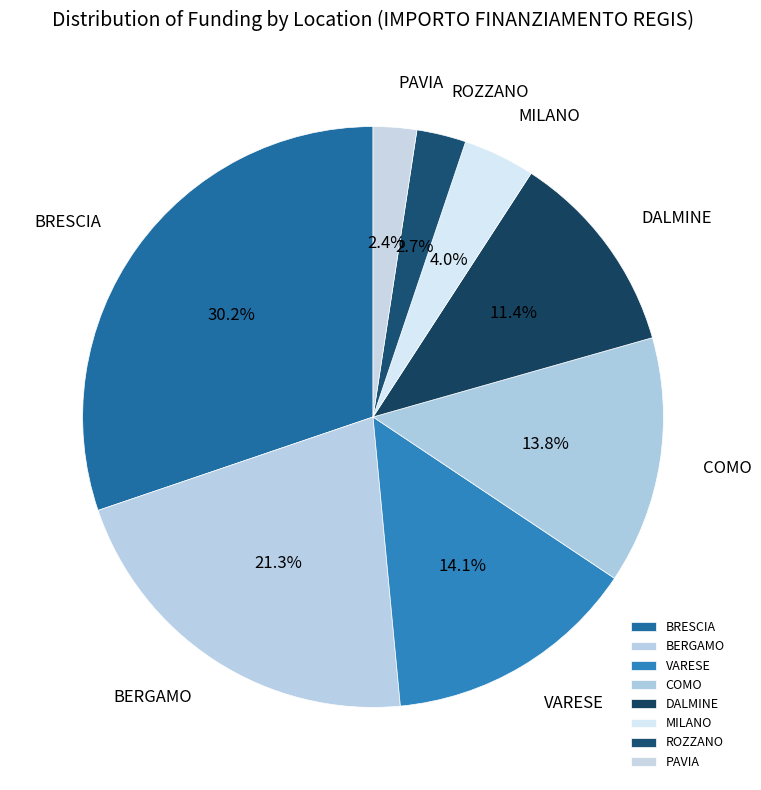

What portion of the pie excludes BERGAMO?

78.7%